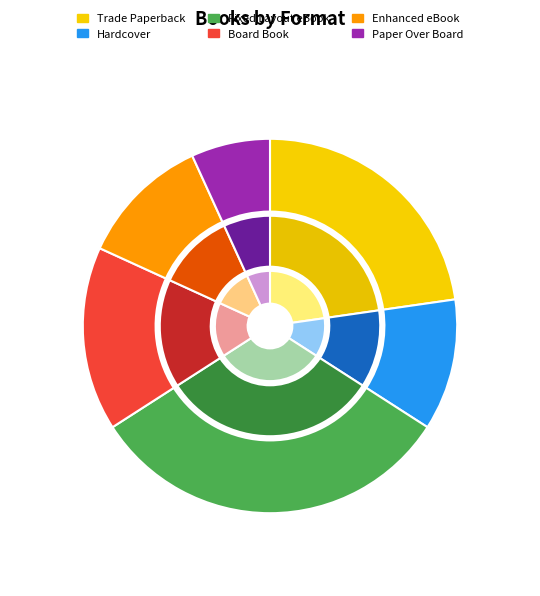

To the nearest percent, what is the average slice percentage?

17%